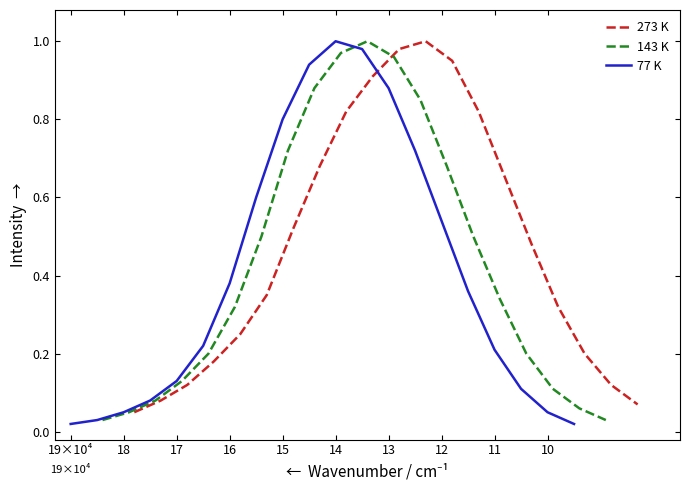

Reading left to right, extract all data points from this chart.

273 K: 0.1	0.1	0.1	0.2	0.2	0.3	0.5	0.7	0.8	0.9	1.0	1.0	0.9	0.8	0.7	0.5	0.3	0.2	0.1	0.1
143 K: 0.0	0.1	0.1	0.1	0.2	0.3	0.5	0.7	0.9	1.0	1.0	1.0	0.8	0.7	0.5	0.3	0.2	0.1	0.1	0.0
77 K: 0.0	0.0	0.1	0.1	0.1	0.2	0.4	0.6	0.8	0.9	1.0	1.0	0.9	0.7	0.5	0.4	0.2	0.1	0.1	0.0